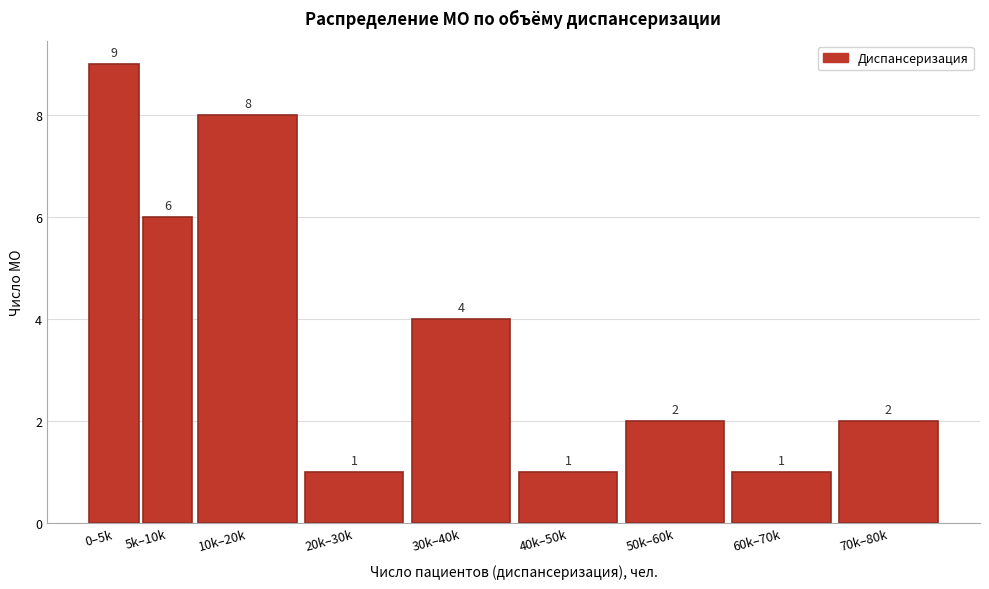

Reading left to right, list all the values displayed in this chart.

0–5k=9	5k–10k=6	10k–20k=8	20k–30k=1	30k–40k=4	40k–50k=1	50k–60k=2	60k–70k=1	70k–80k=2